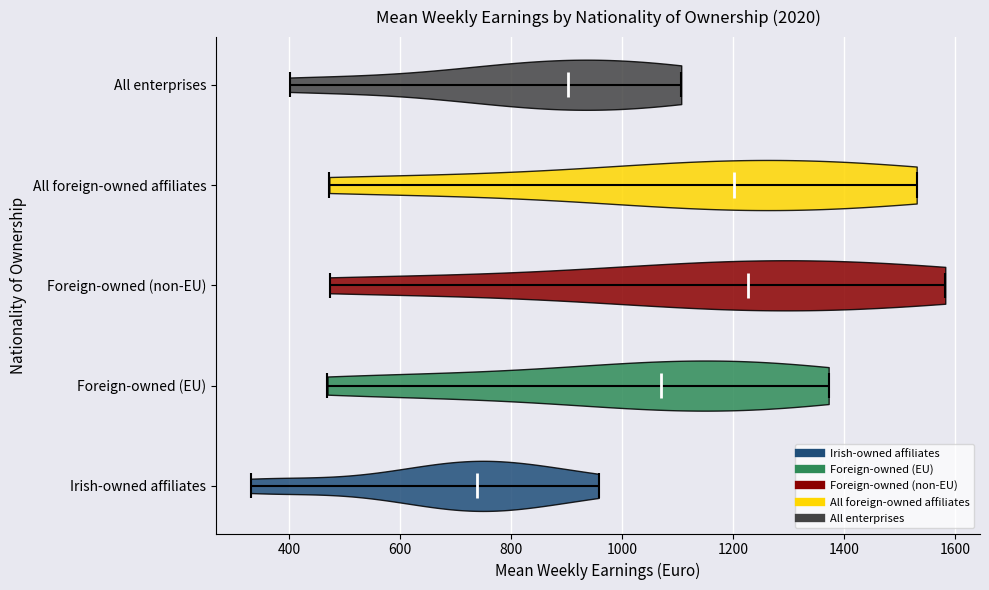

Which violin has the furthest to the right median line?

Foreign-owned (non-EU)